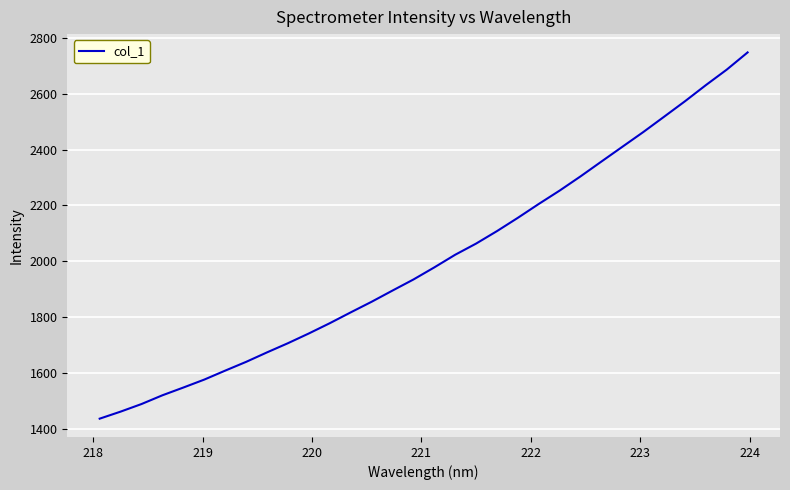

What is the smallest value displayed?

1437.1